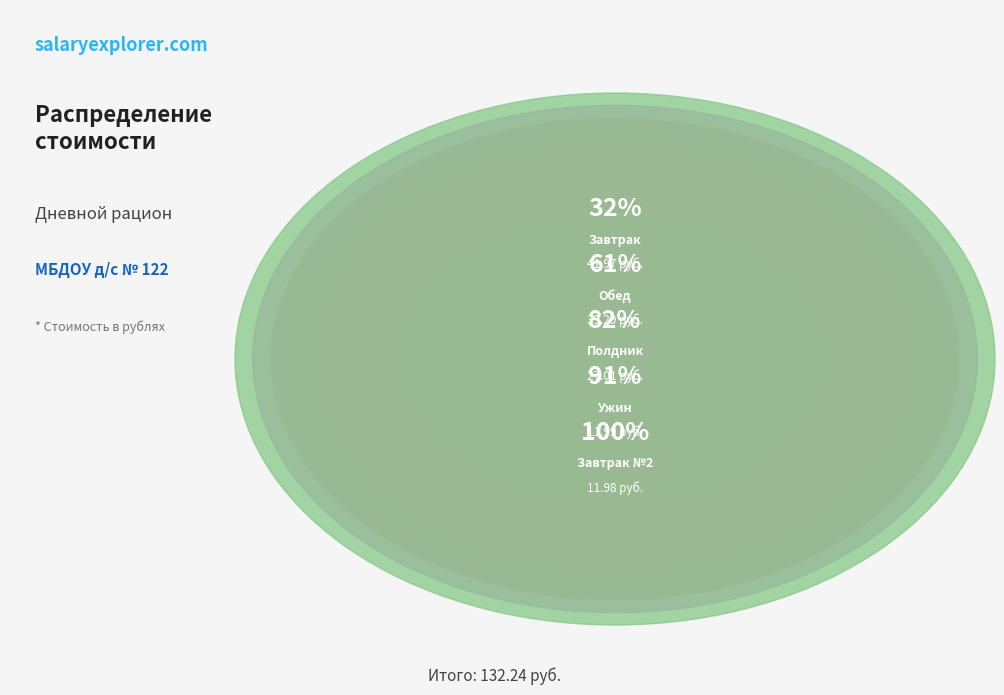

To the nearest percent, what portion does Завтрак №2 represent?

9%